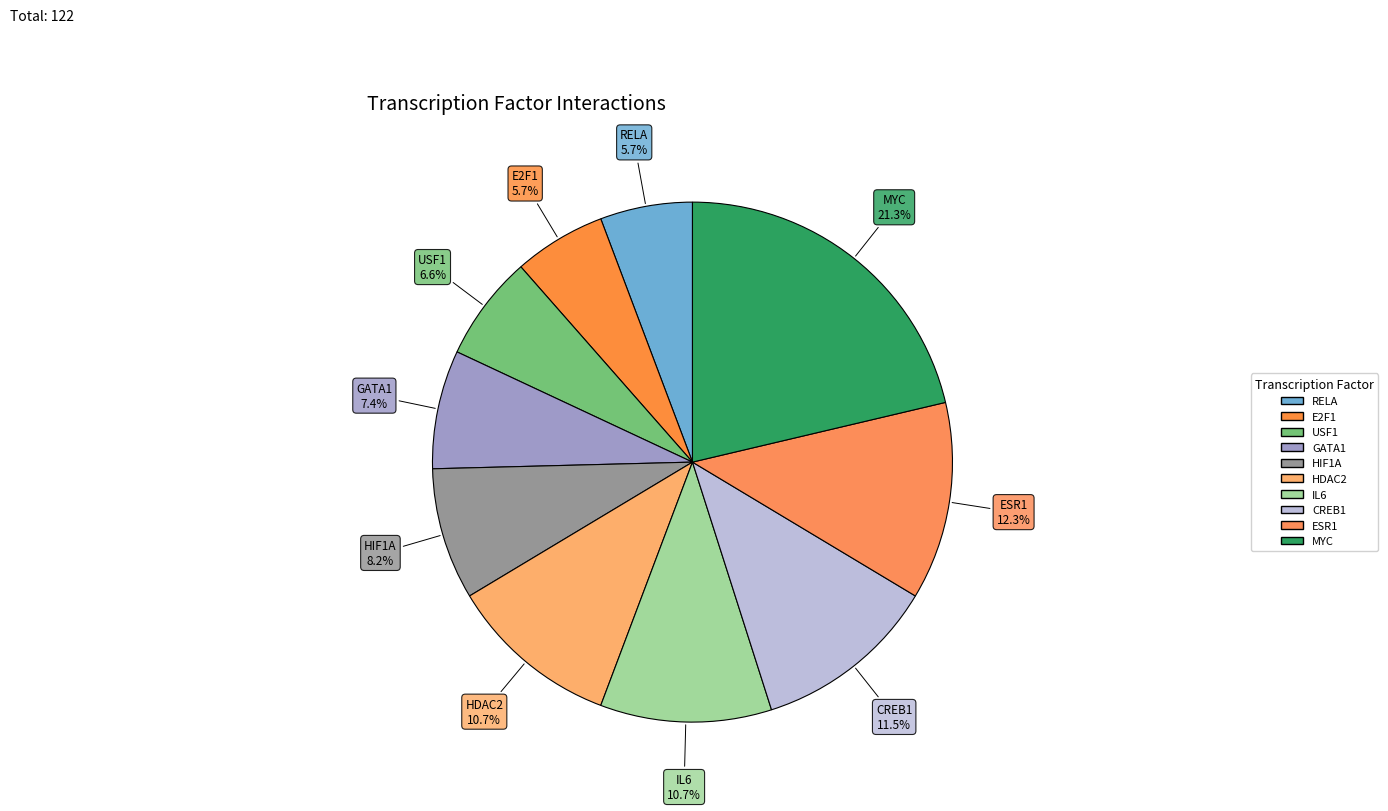

Does USF1 represent more than half of the total?

No